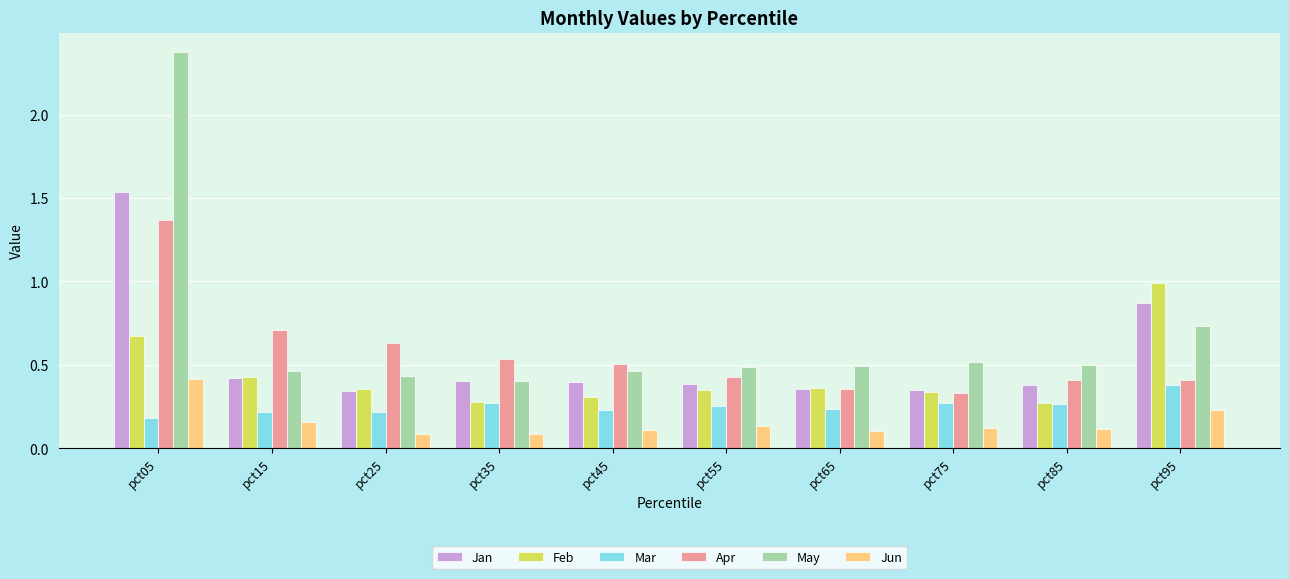

At which label does Jan reach its peak?

pct05